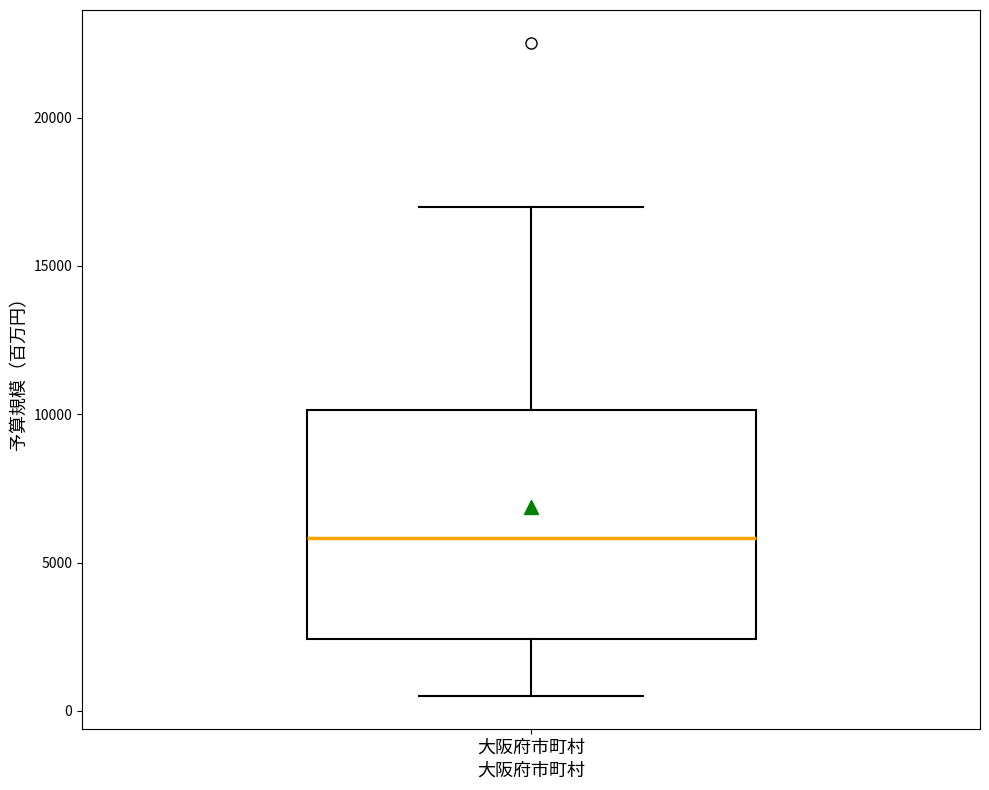

Where does the lower whisker of the box for 大阪府市町村 end on the y-axis? The values are not printed on the chart, so give them approximately, as read against the axis.

500